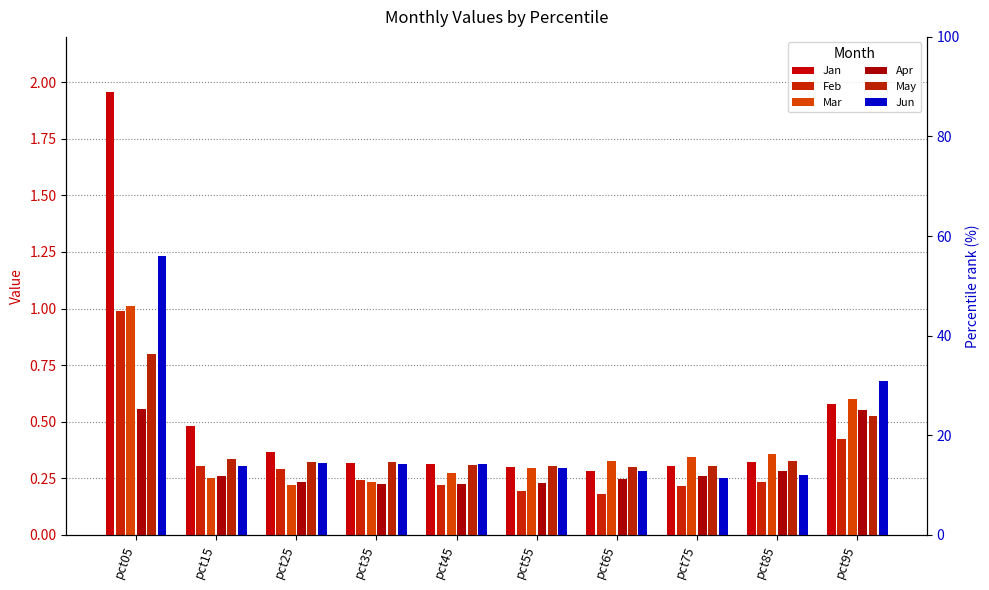

What is the value of the Feb bar at the 9th from the left?

0.2